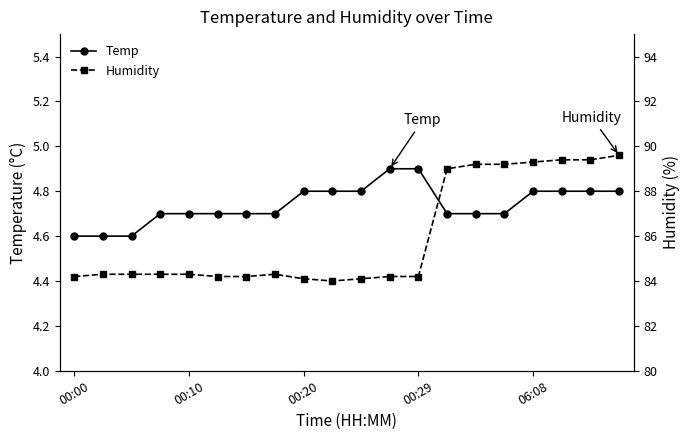

Which series has the largest range (max minus min)?

Humidity